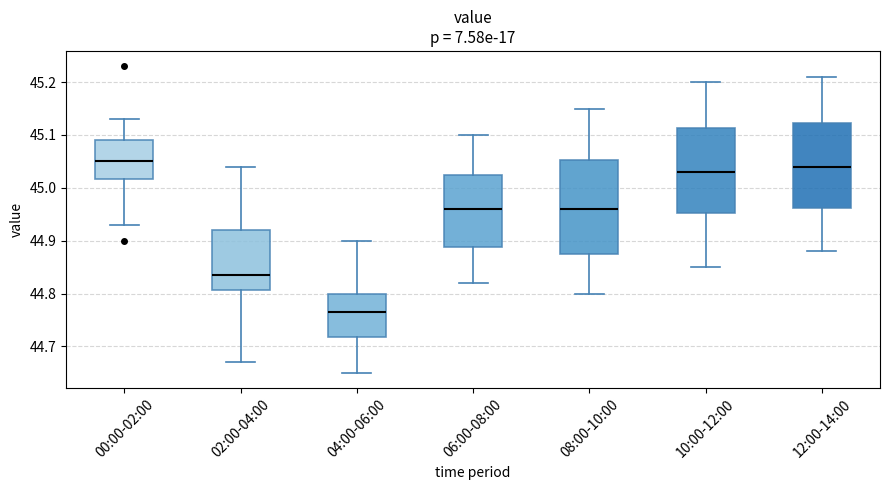

Where is the lower edge of the box for 08:00-10:00 on the y-axis? The values are not printed on the chart, so give them approximately, as read against the axis.

44.88